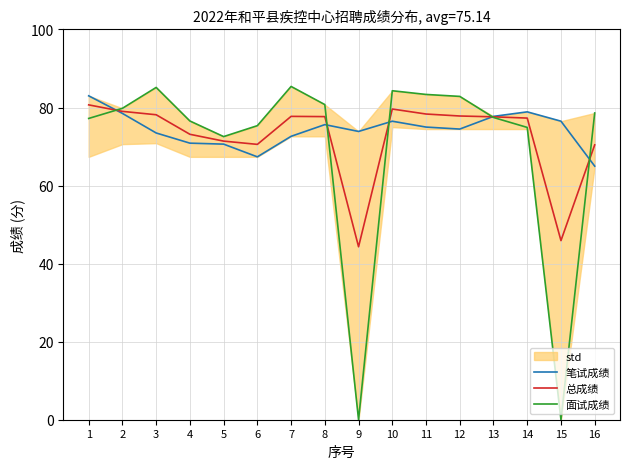

True or false: 笔试成绩 has more than 1 interior local peaks.

True